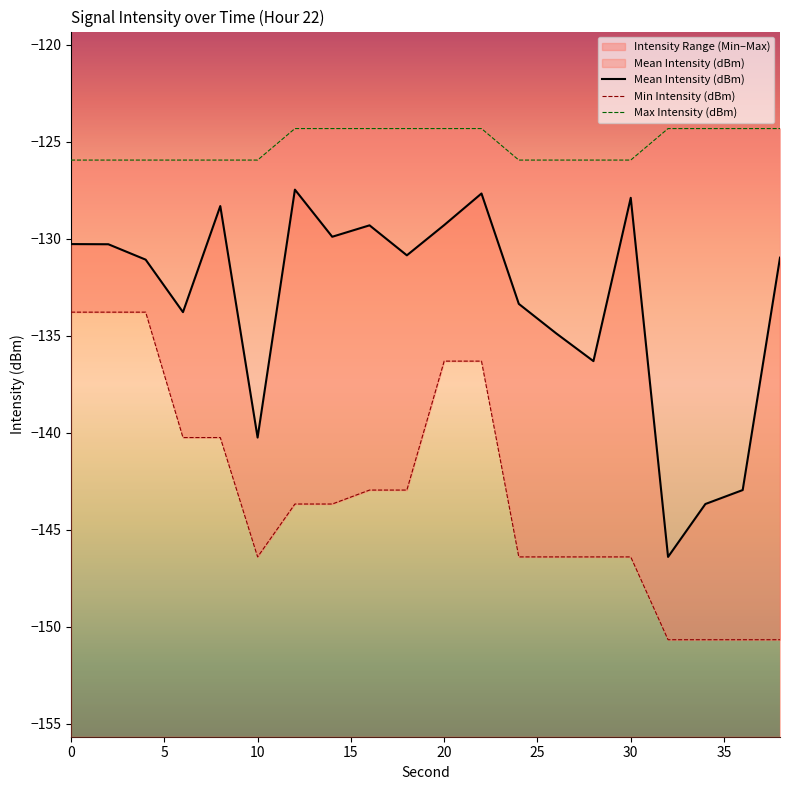

At how many categories does at least one series exceed -149?

20